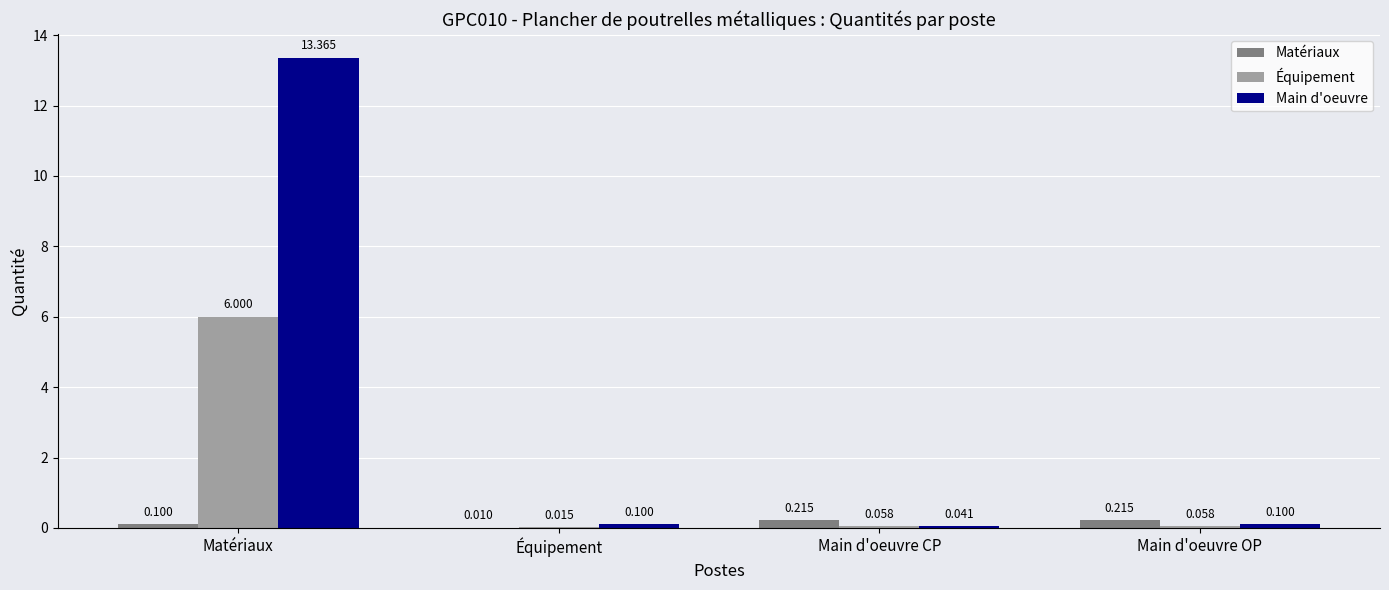

Which series has the largest total across all categories?

Main d'oeuvre